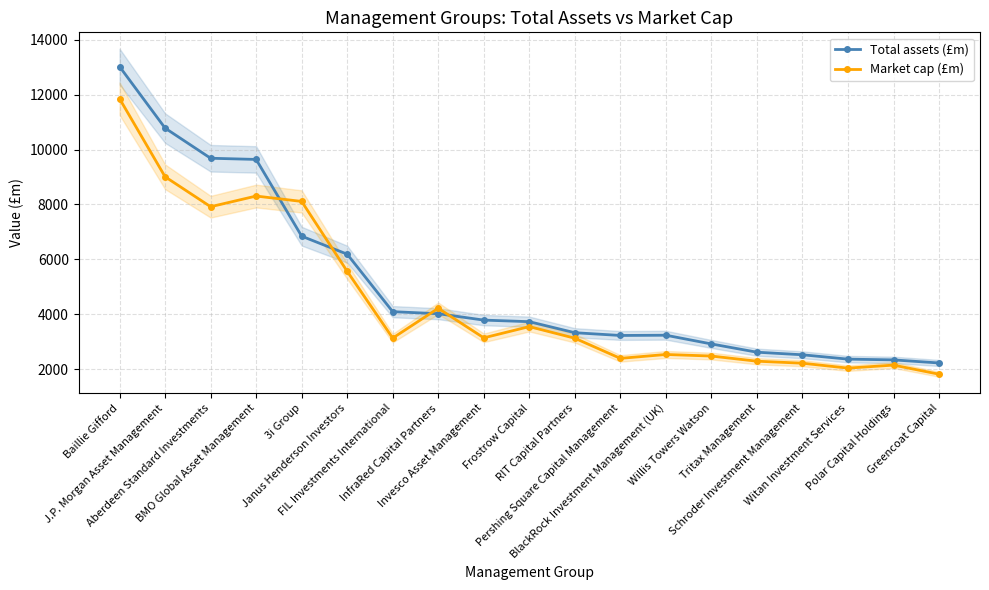

What is the average value of the Market cap (£m) series?

4515.2